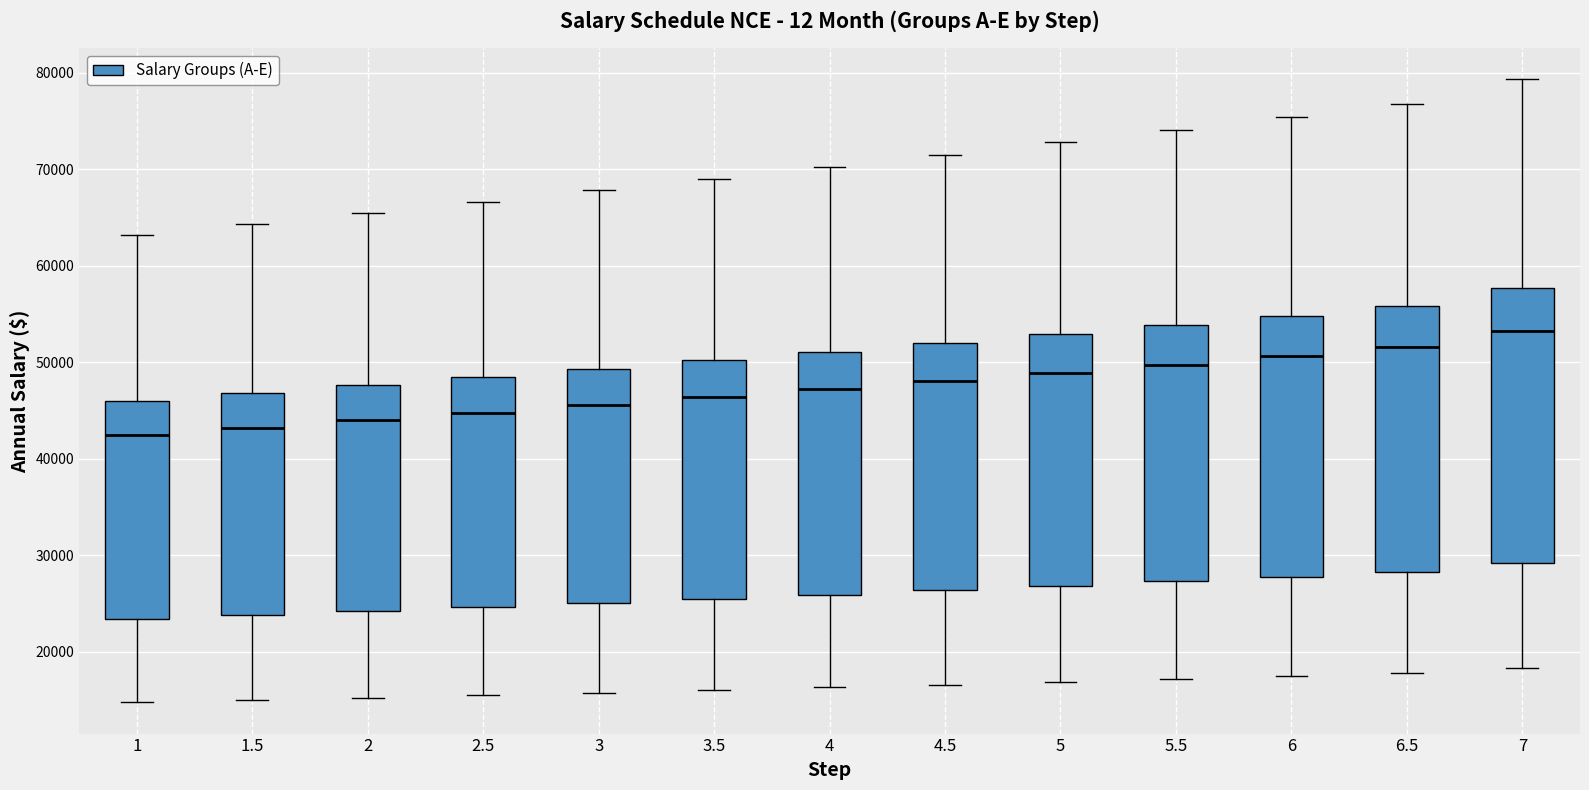

Reading left to right, transcribe this box plot: for each box, give where its median line is, the range the box spans, and where its two whiskers end, as read against the y-axis. The values are not printed on the chart, so give them approximately, as read against the axis.

1: median 42000, box 23000 to 46000, whiskers 15000 to 63000
1.5: median 43000, box 24000 to 47000, whiskers 15000 to 64000
2: median 44000, box 24000 to 48000, whiskers 15000 to 65000
2.5: median 45000, box 25000 to 48000, whiskers 16000 to 67000
3: median 46000, box 25000 to 49000, whiskers 16000 to 68000
3.5: median 46000, box 25000 to 50000, whiskers 16000 to 69000
4: median 47000, box 26000 to 51000, whiskers 16000 to 70000
4.5: median 48000, box 26000 to 52000, whiskers 17000 to 72000
5: median 49000, box 27000 to 53000, whiskers 17000 to 73000
5.5: median 50000, box 27000 to 54000, whiskers 17000 to 74000
6: median 51000, box 28000 to 55000, whiskers 17000 to 75000
6.5: median 52000, box 28000 to 56000, whiskers 18000 to 77000
7: median 53000, box 29000 to 58000, whiskers 18000 to 79000